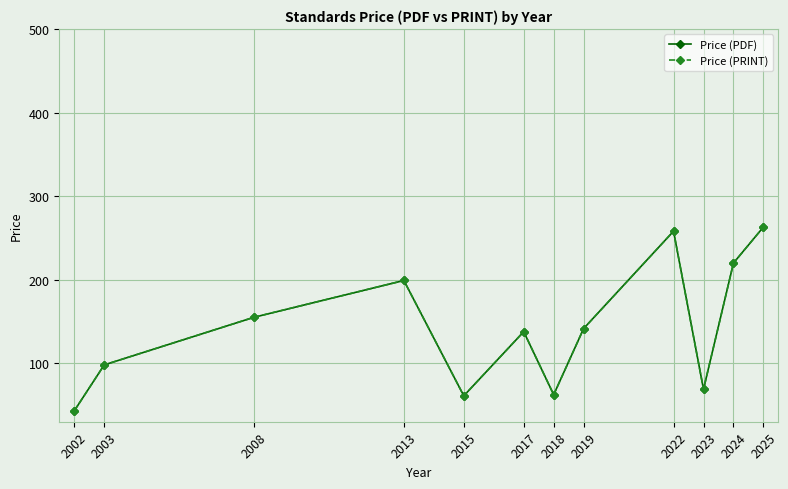

What is the smallest value displayed?

43.0